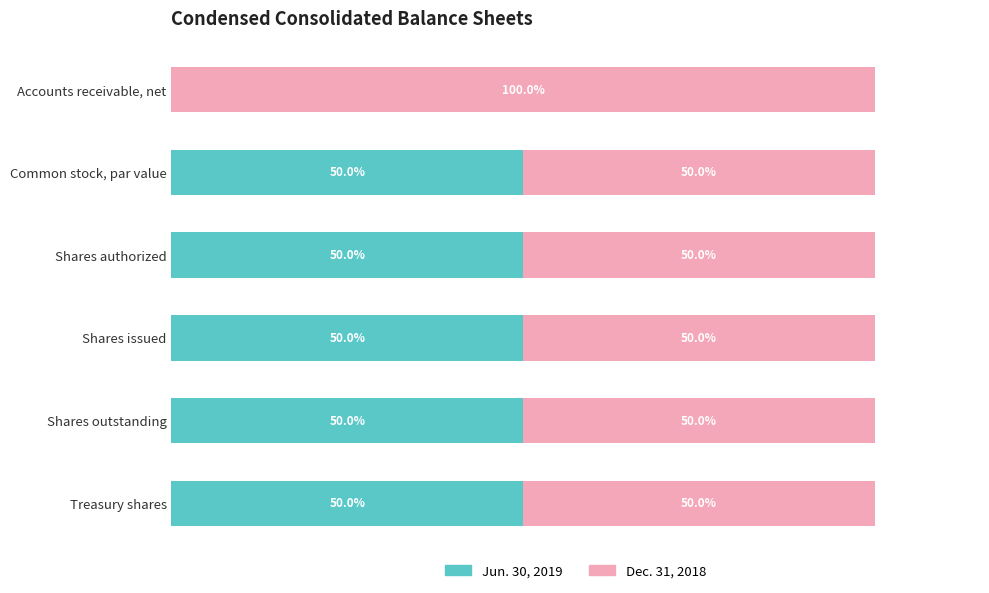

At which label is Jun. 30, 2019 closest to 25?

Accounts receivable, net